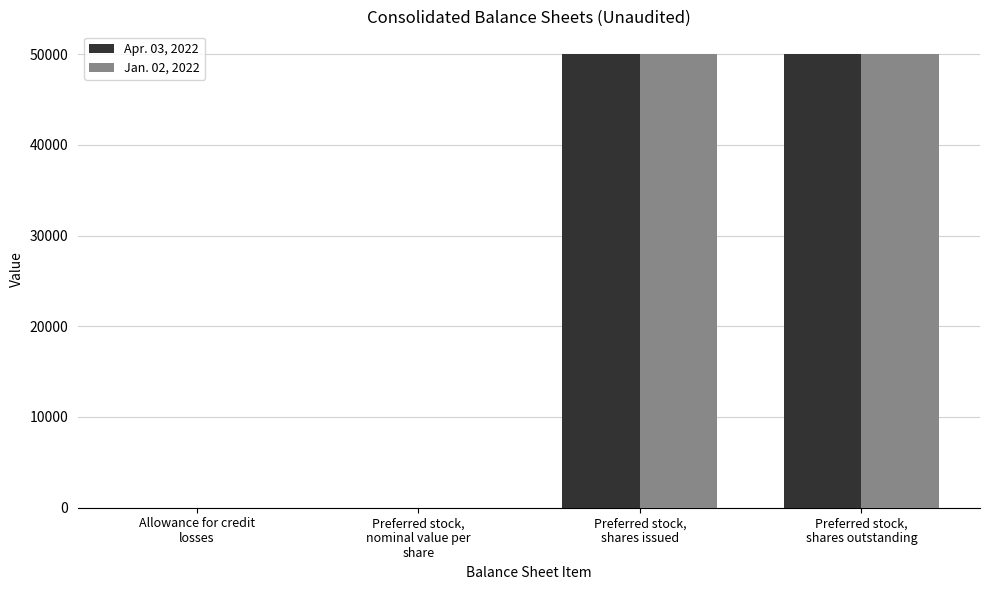

The Apr. 03, 2022 series shows 84847.5 at Preferred stock,
shares issued. True or false?

False